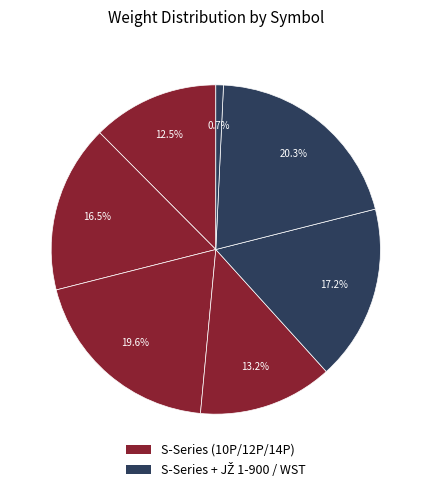

How many segments does this pie chart have?

7